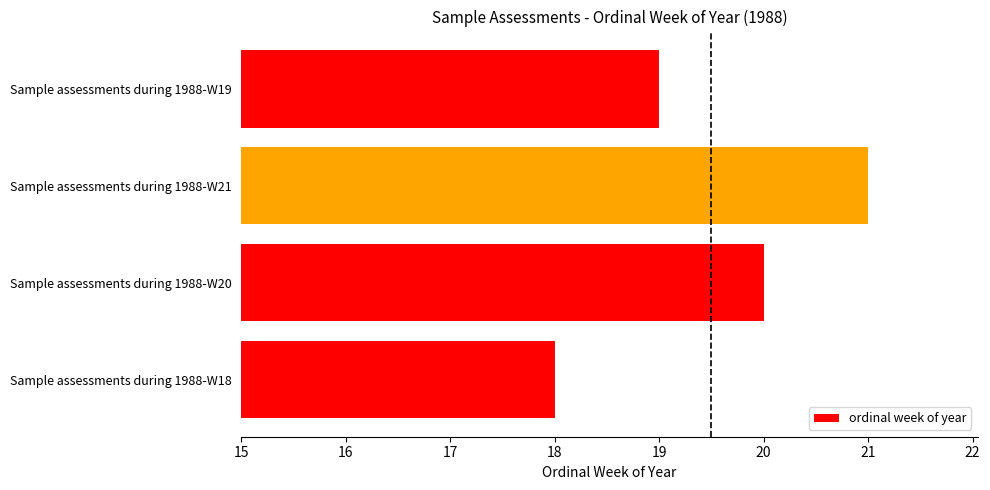

What is the average value?

20